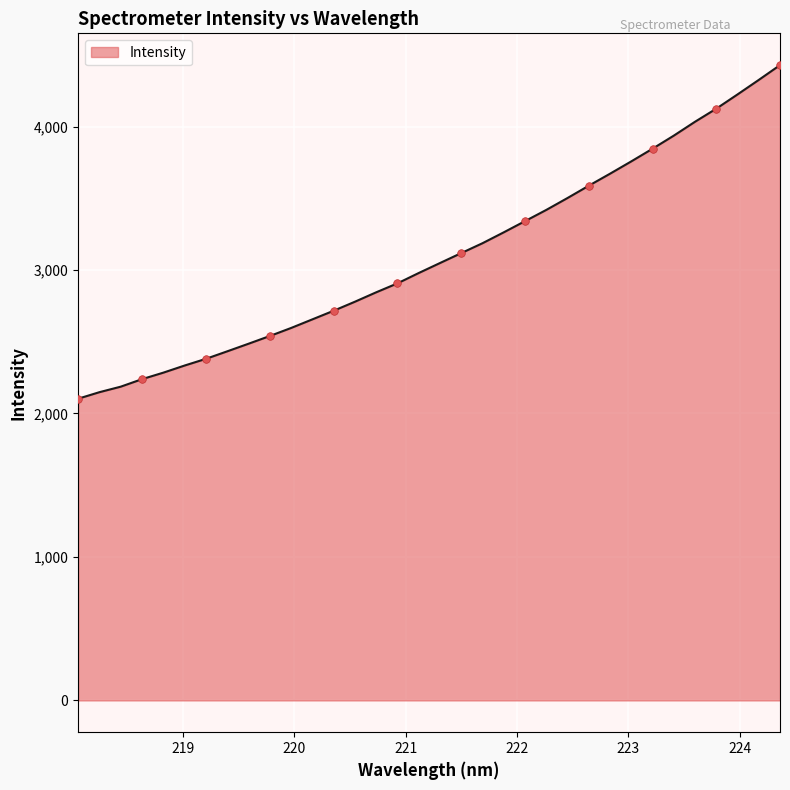

What is the minimum value shown in the chart?

2103.2